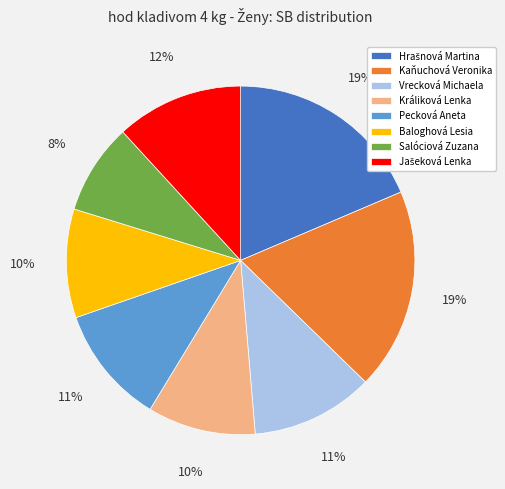

To the nearest percent, what portion does Králiková Lenka represent?

10%